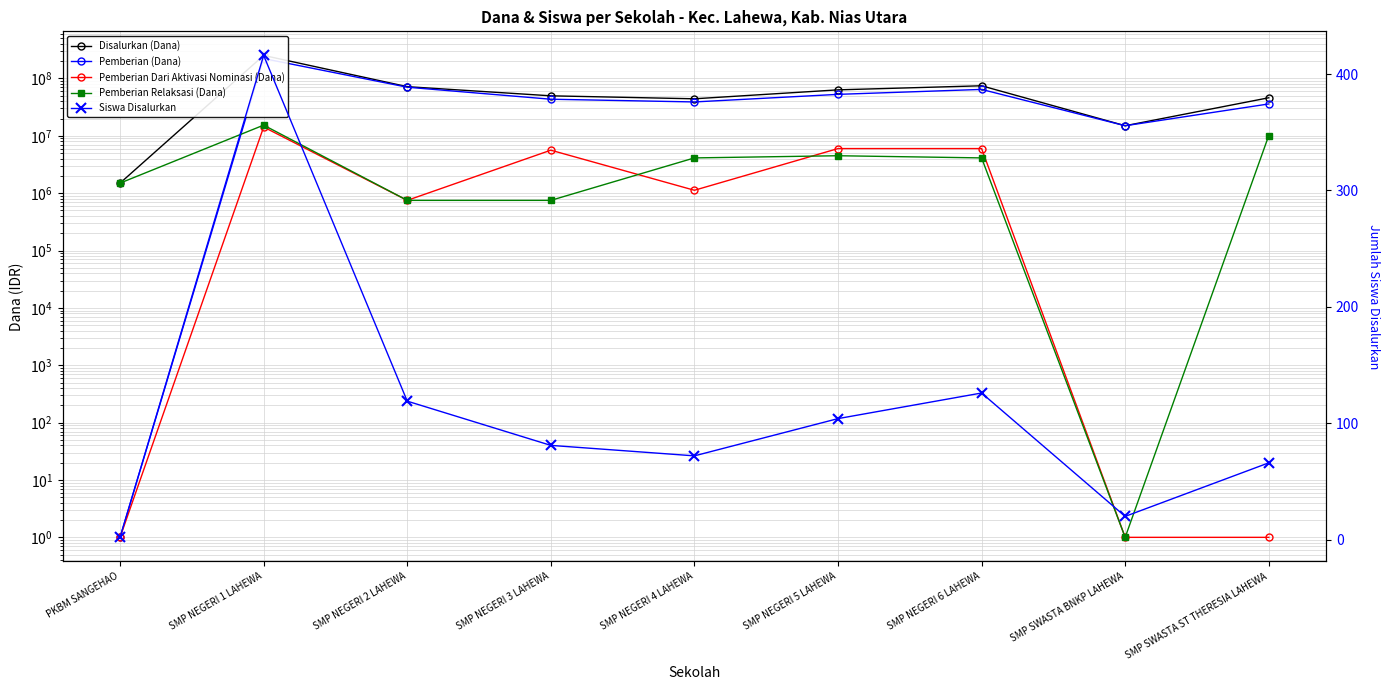

The value of Pemberian Dari Aktivasi Nominasi (Dana) at PKBM SANGEHAO is 1. True or false?

True